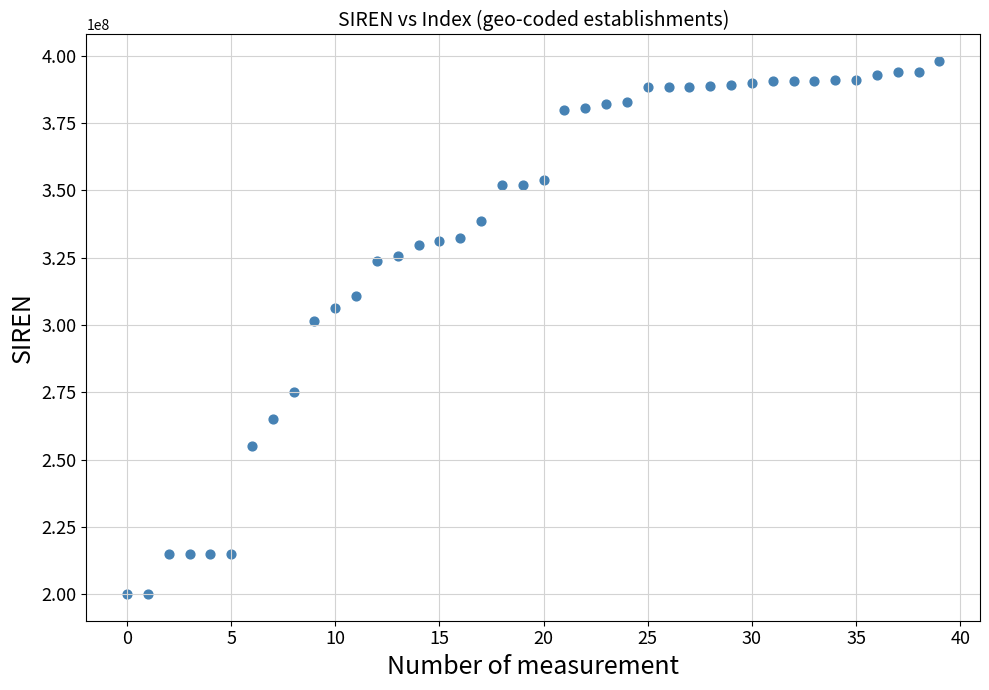

What Y value in the scatter plot is closest to 298982569?

301285664